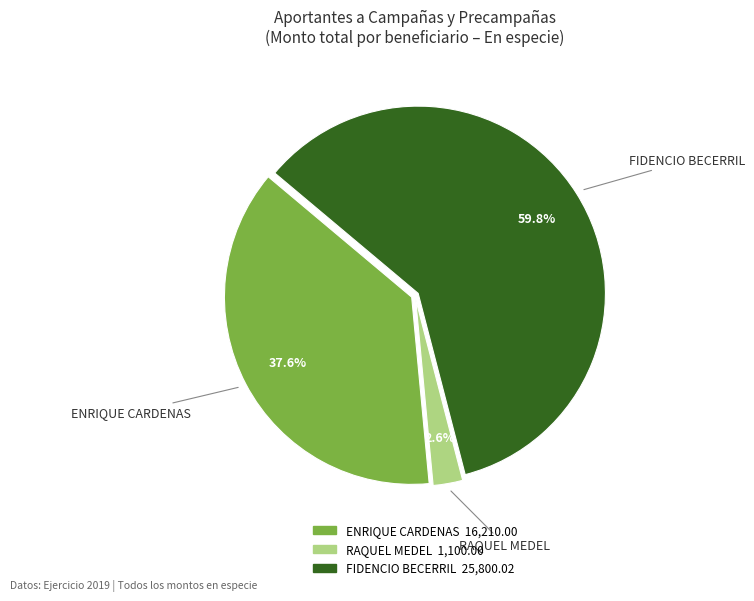

Is there a majority slice in this chart?

Yes